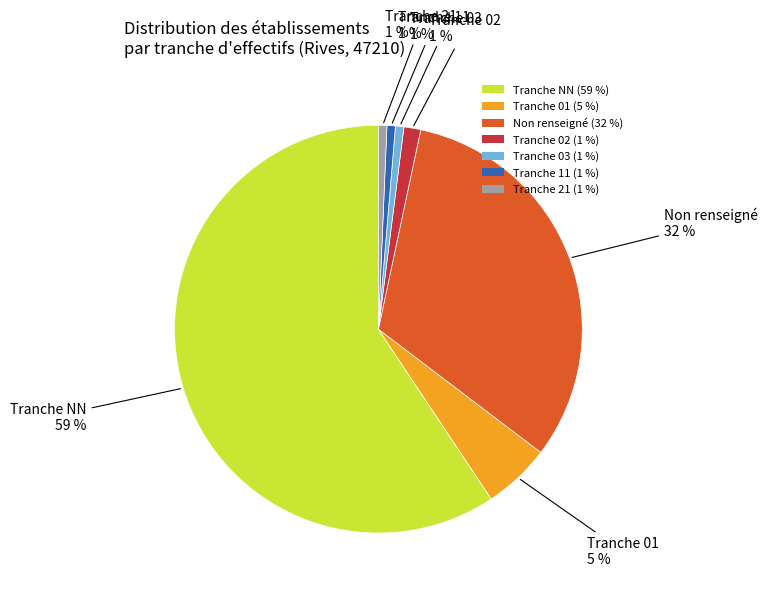

Between Tranche 03 (1 %) and Tranche 01 (5 %), which is larger?

Tranche 01 (5 %)